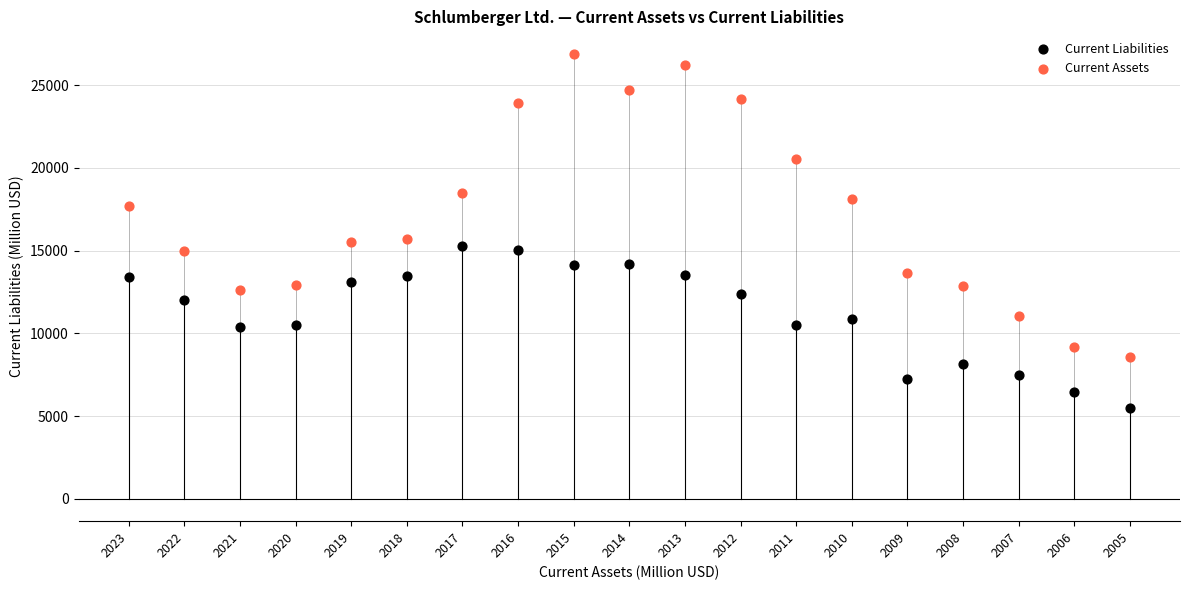

Across all data points, what is the range of Y values (max minus min)?

21397